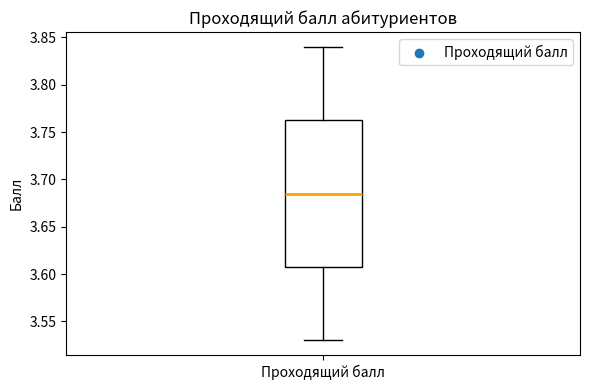

Read this box plot against the y-axis: the position of the median line, the range covered by the box, and the ends of both whiskers. The values are not printed on the chart, so give them approximately, as read against the axis.

median 3.685, box 3.610 to 3.765, whiskers 3.530 to 3.840